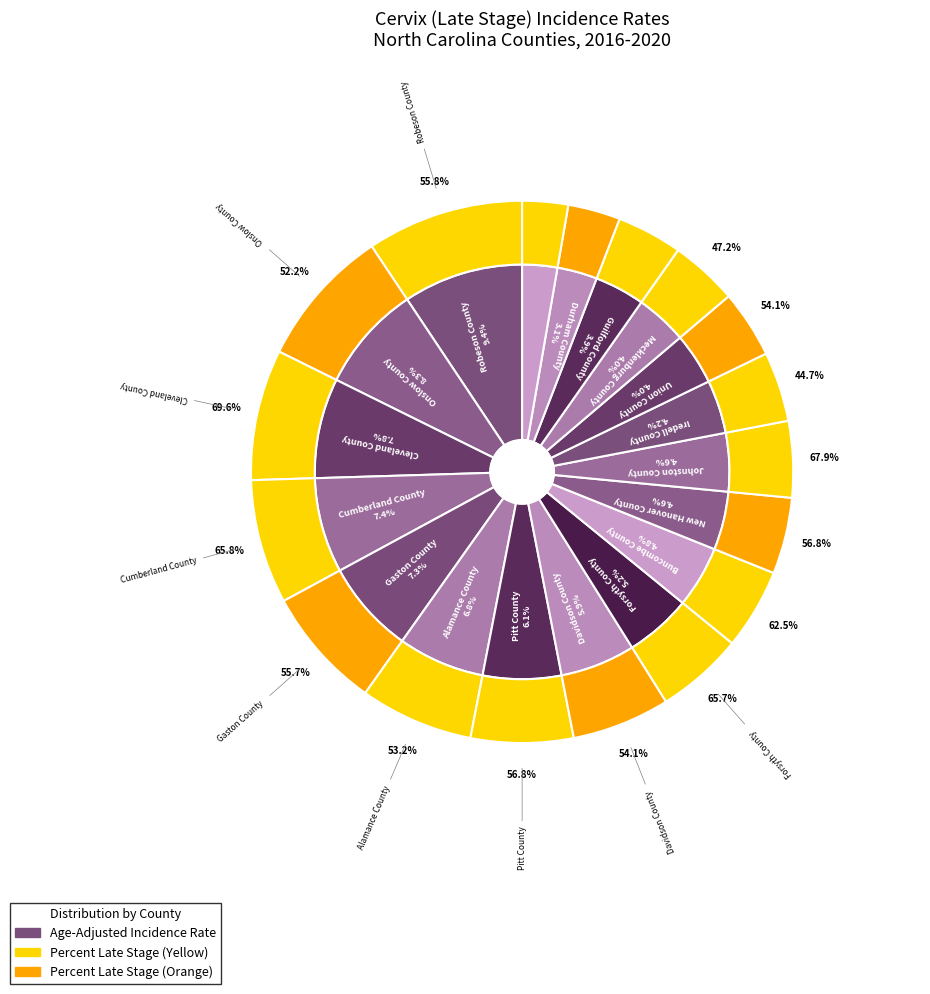

What percentage is the Union County slice, to the nearest percent?

4%